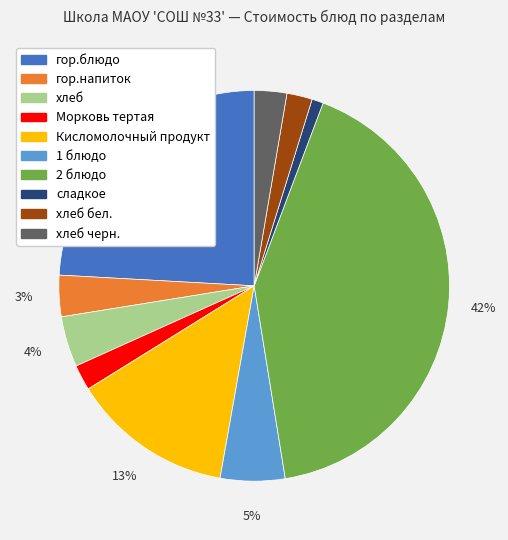

Is 1 блюдо the majority of the pie?

No